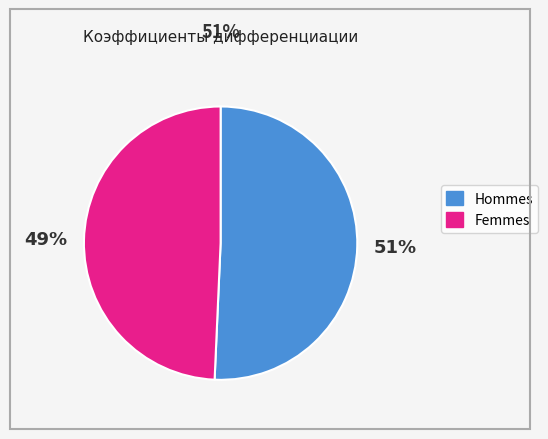

How many segments does this pie chart have?

2